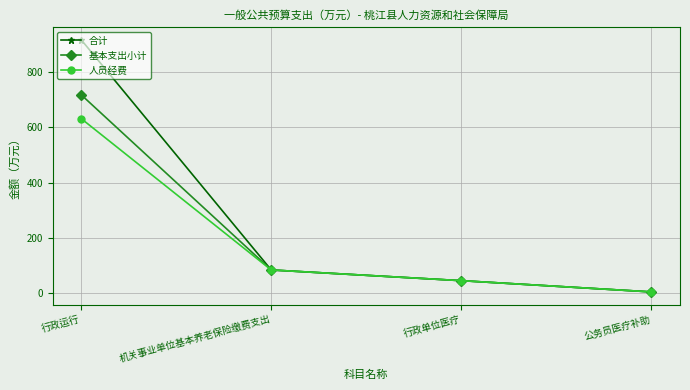

What is the difference between the maximum and minimum values in the 人员经费 series?

626.6